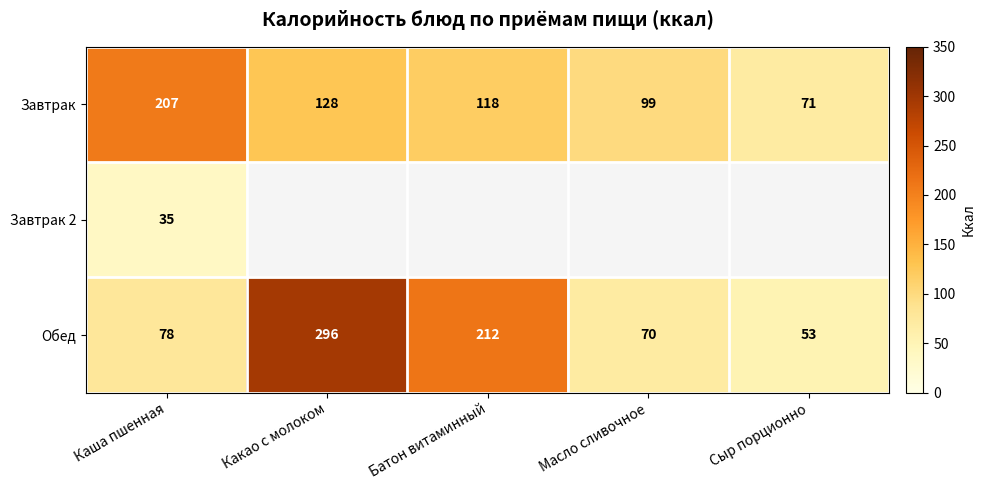

Count the number of data series in this chart.

3